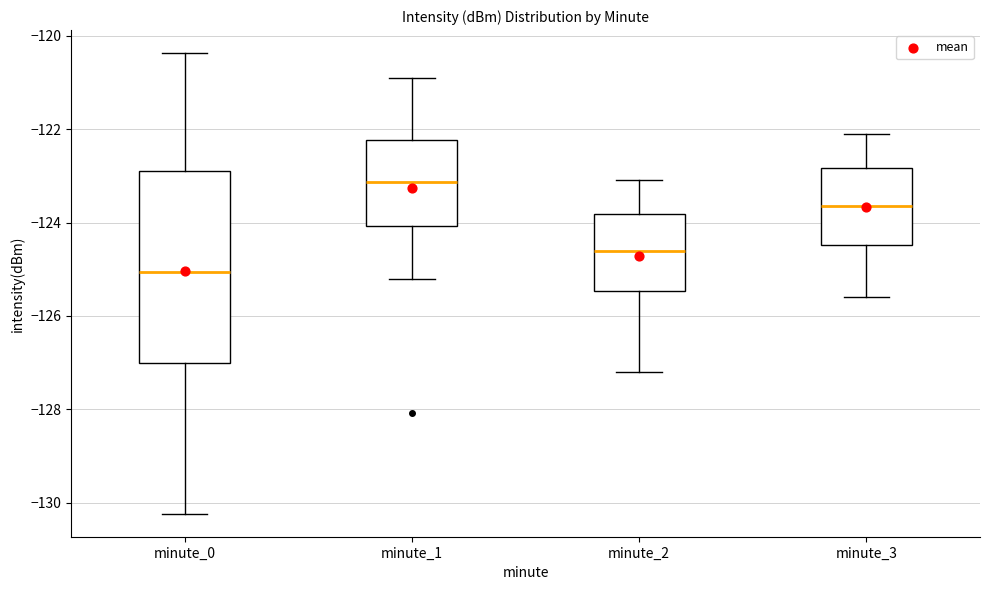

Where is the lower edge of the box for minute_2 on the y-axis? The values are not printed on the chart, so give them approximately, as read against the axis.

-125.4